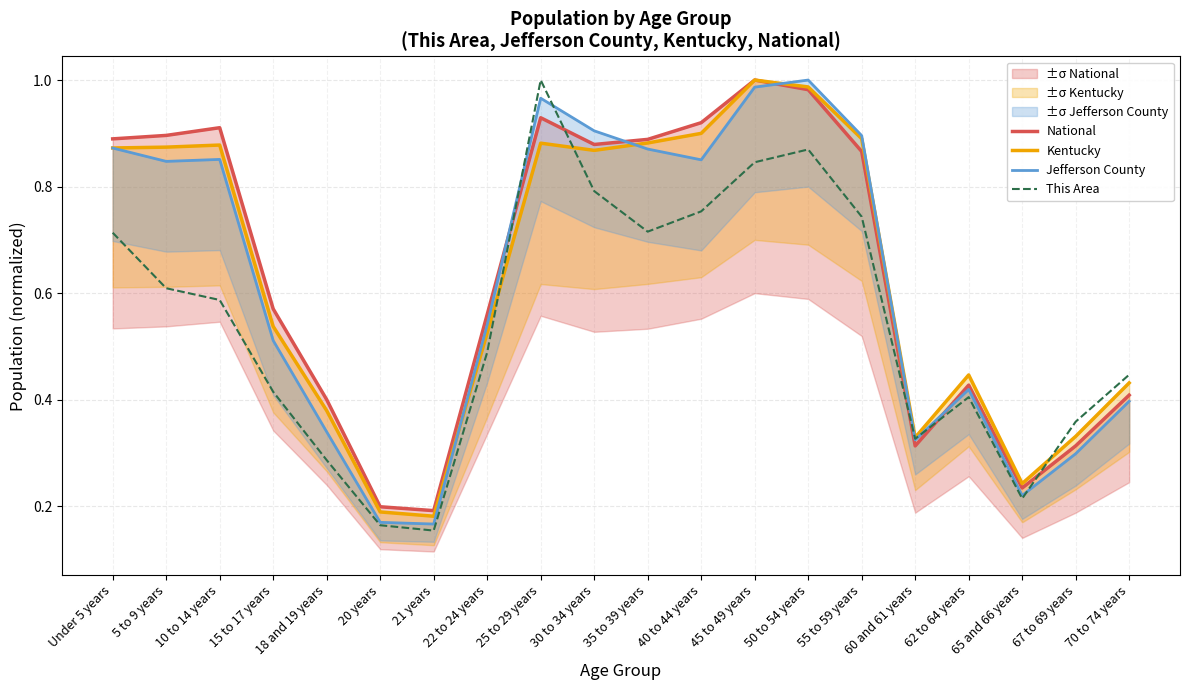

Between Under 5 years and 20 years, which is larger?

Under 5 years